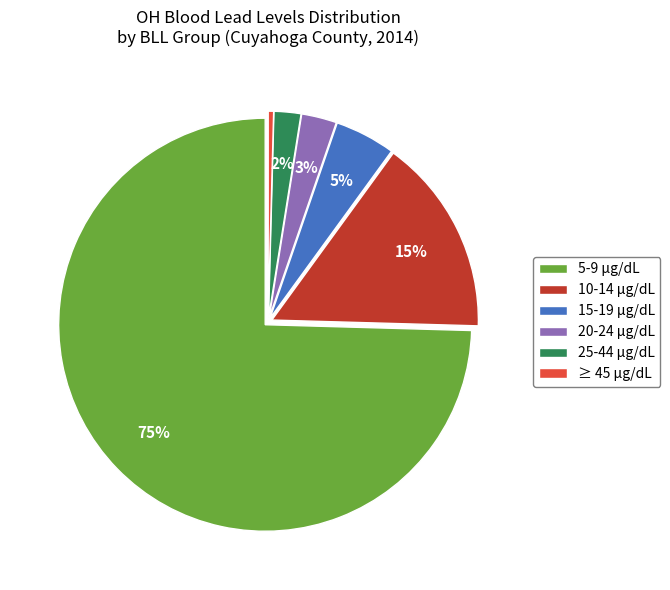

Rank the categories by value from lowest to highest.

≥ 45 µg/dL, 25-44 µg/dL, 20-24 µg/dL, 15-19 µg/dL, 10-14 µg/dL, 5-9 µg/dL